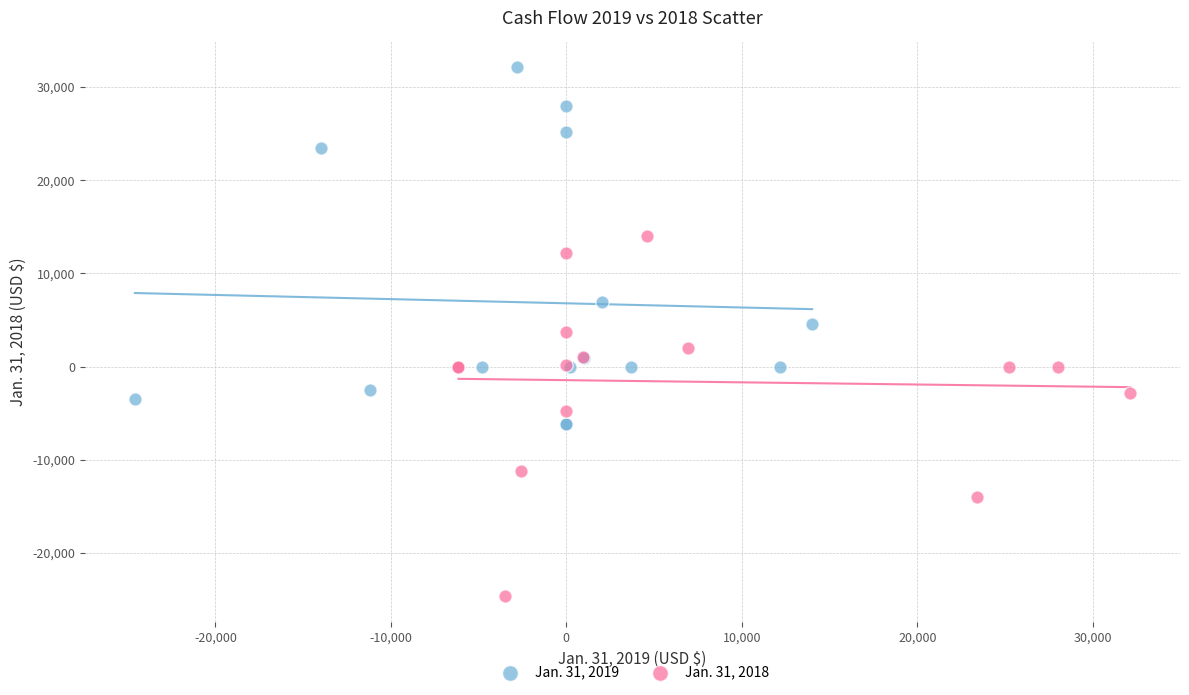

Which series reaches the maximum Y coordinate?

Jan. 31, 2019